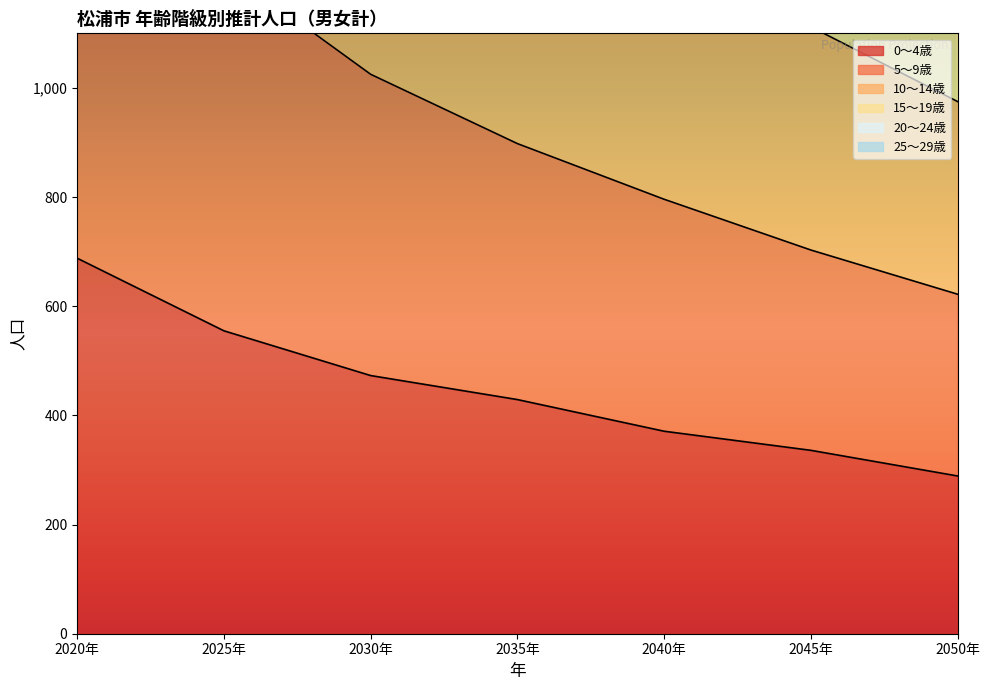

At which label does 5～9歳 reach its peak?

2020年